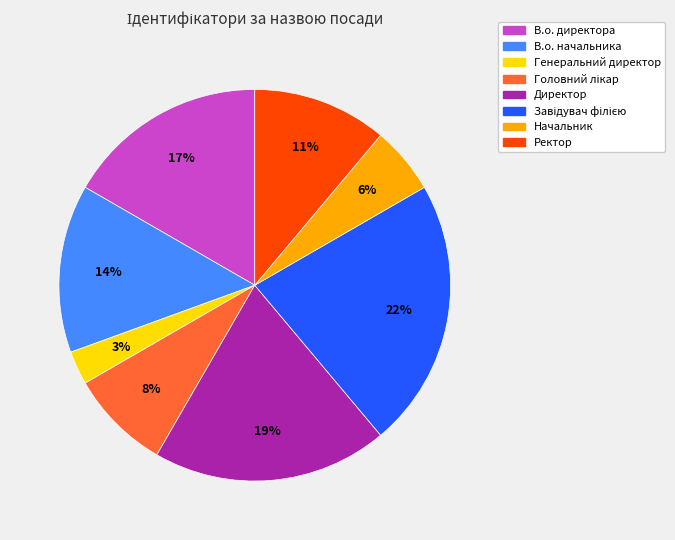

Do Ректор and В.о. директора together represent more than half of the pie?

No